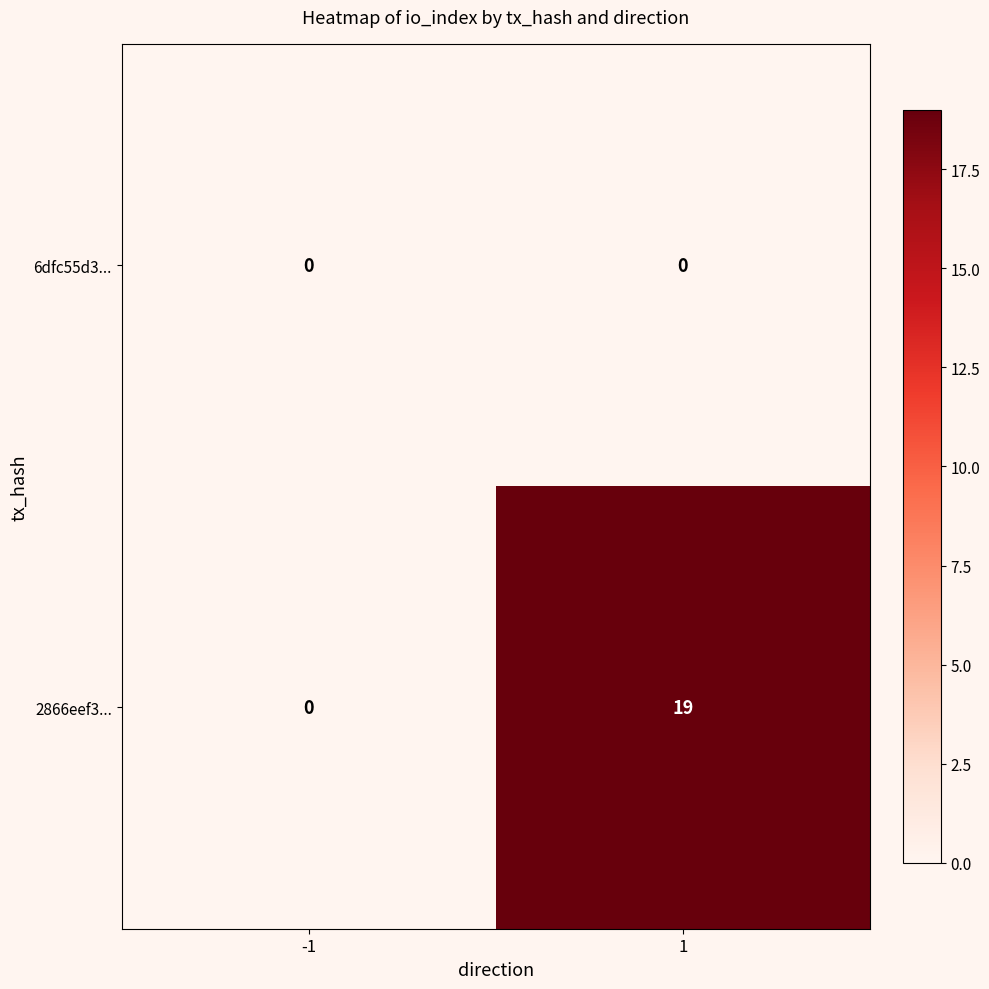

Reading right to left, what are all the values shown in this chart?

6dfc55d3...: 0	0
2866eef3...: 19	0